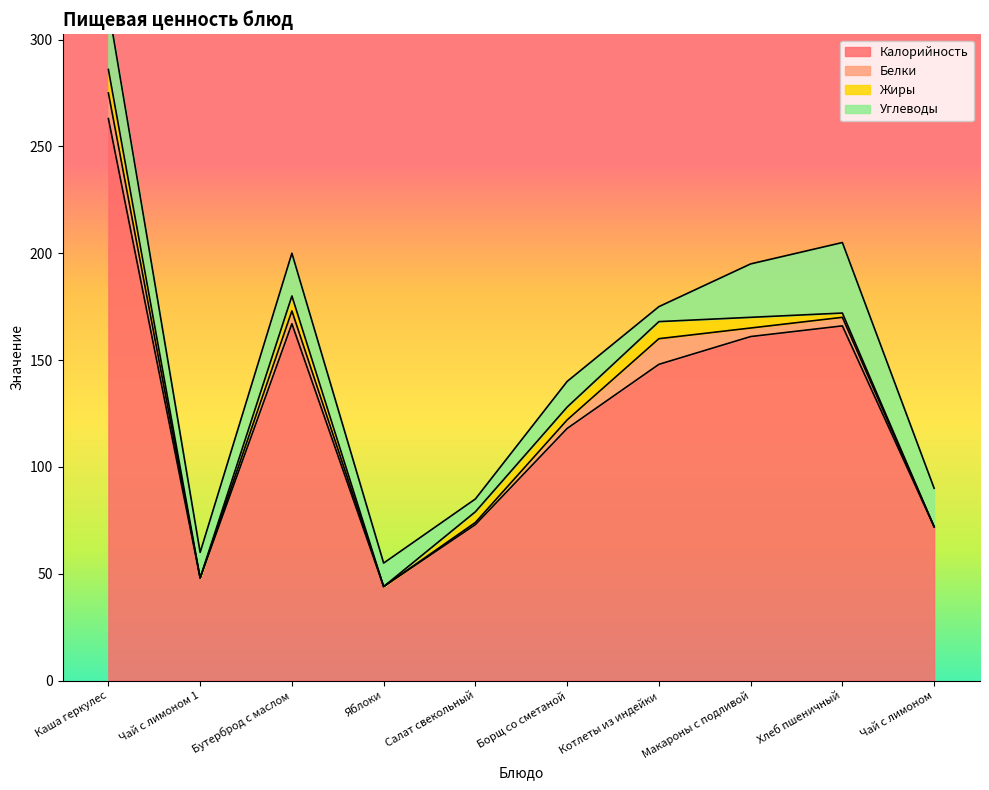

List the series in order of their peak value, lowest first.

Жиры, Белки, Углеводы, Калорийность